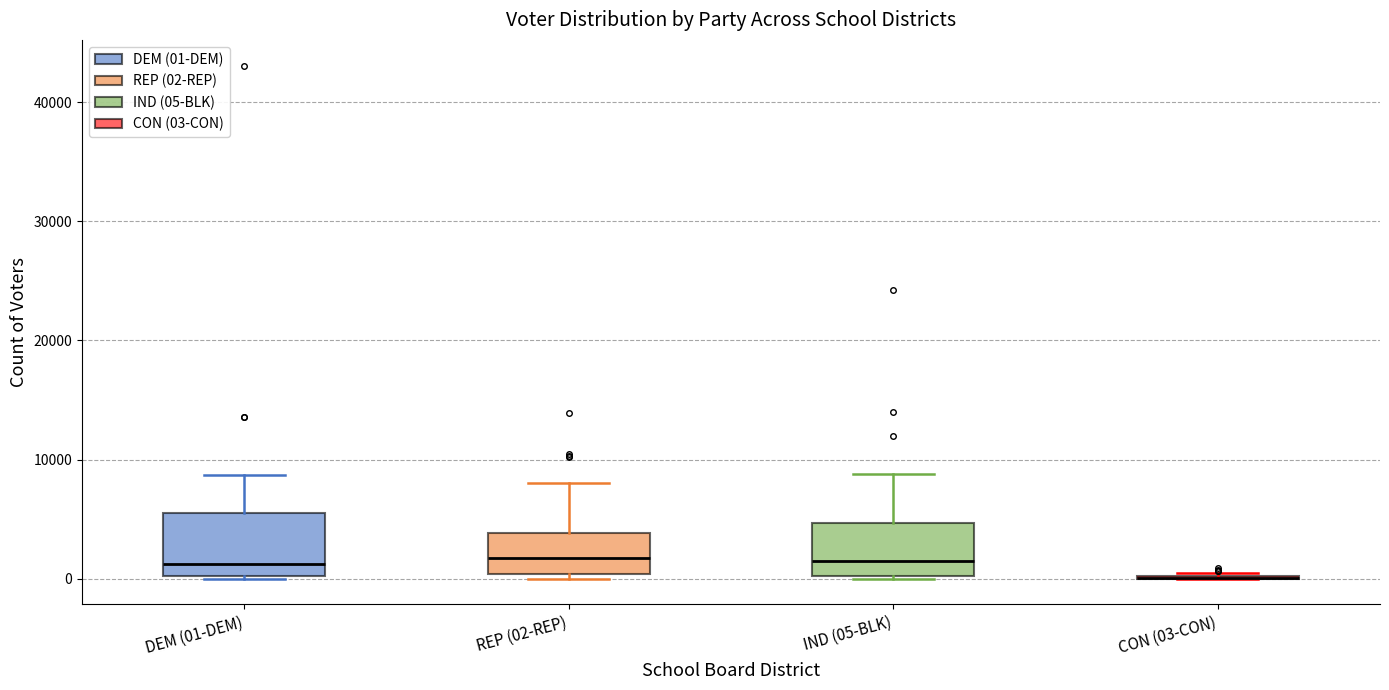

Reading left to right, transcribe this box plot: for each box, give where its median line is, the range the box spans, and where its two whiskers end, as read against the y-axis. The values are not printed on the chart, so give them approximately, as read against the axis.

DEM (01-DEM): median 1000, box 0 to 5000, whiskers 0 to 9000
REP (02-REP): median 2000, box 0 to 4000, whiskers 0 (just below the box's lower edge) to 8000
IND (05-BLK): median 1000, box 0 to 5000, whiskers 0 to 9000
CON (03-CON): box collapsed to a line at 0, whiskers 0 to 0